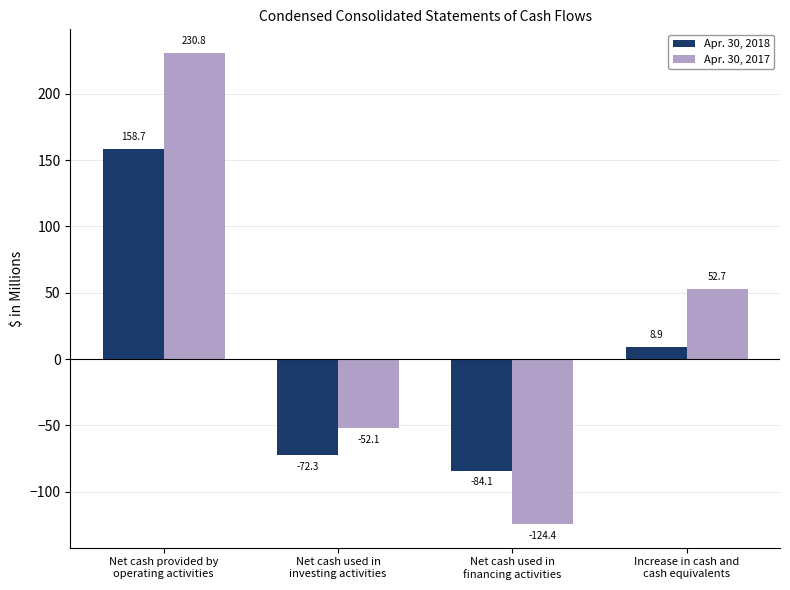

Which category has the lowest value in the Apr. 30, 2017 series?

Net cash used in
financing activities